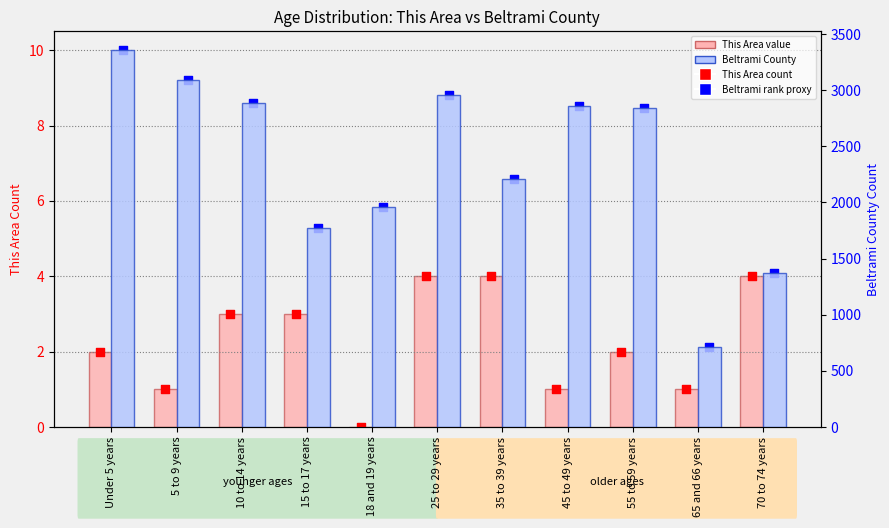

Which series has the largest total across all categories?

Beltrami County